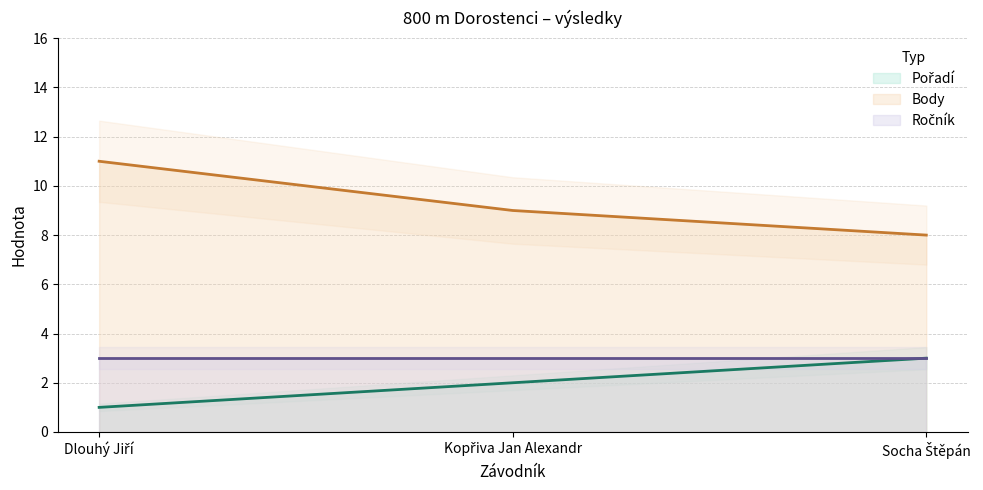

Rank the categories by Pořadí value from highest to lowest.

Socha Štěpán, Kopřiva Jan Alexandr, Dlouhý Jiří